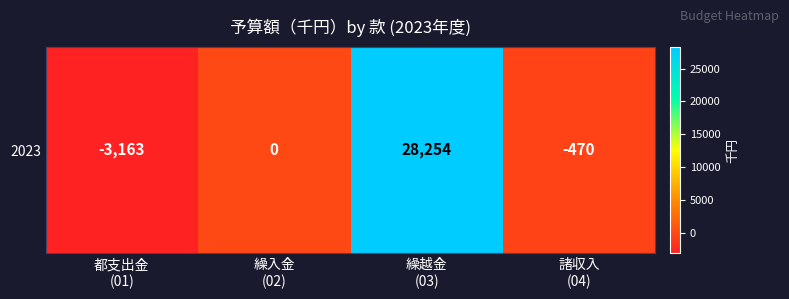

Reading left to right, extract all data points from this chart.

都支出金
(01)=-3163	繰入金
(02)=0	繰越金
(03)=28254	諸収入
(04)=-470